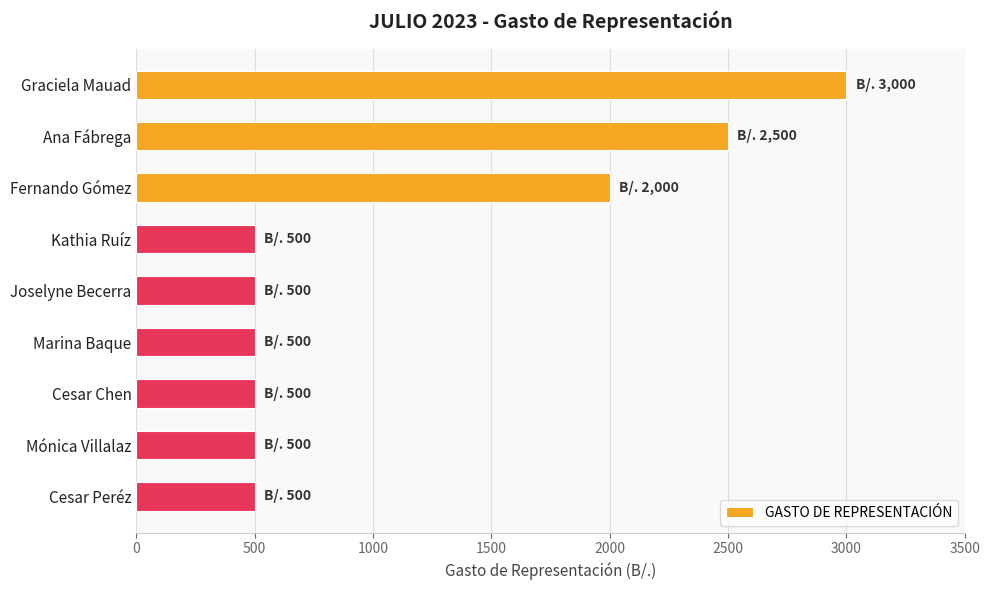

Is it true that the value at Fernando Gómez is 2000?

True